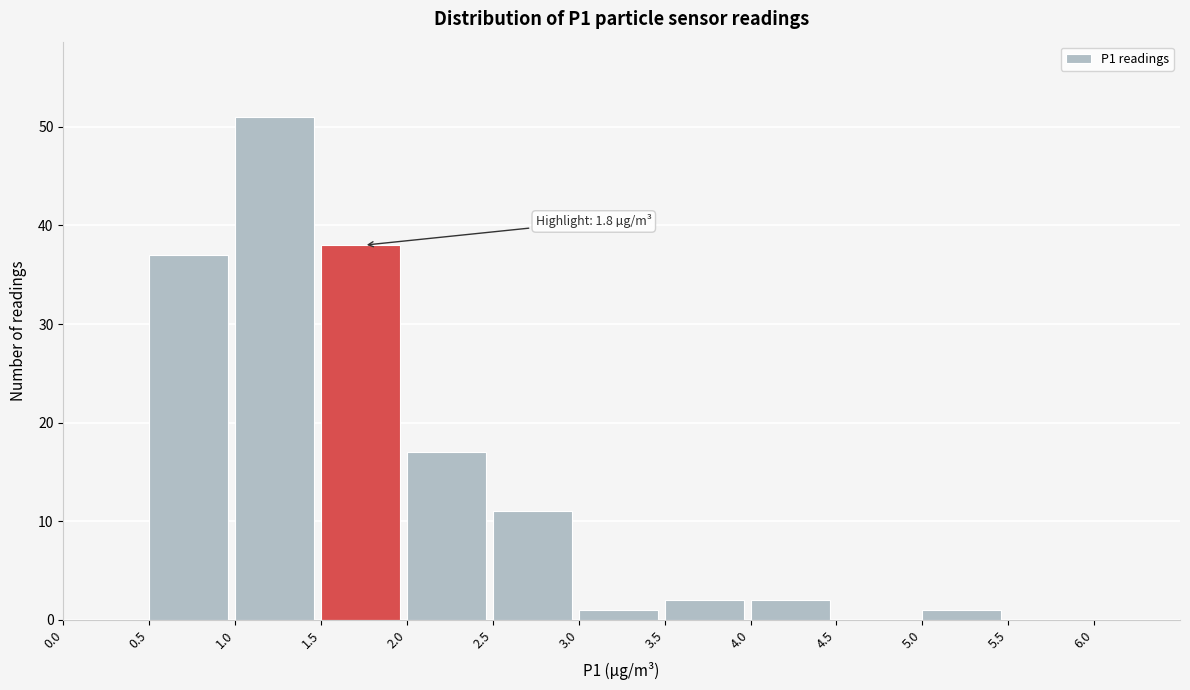

Which range on the x-axis has the tallest bar?

1.0 to 1.5